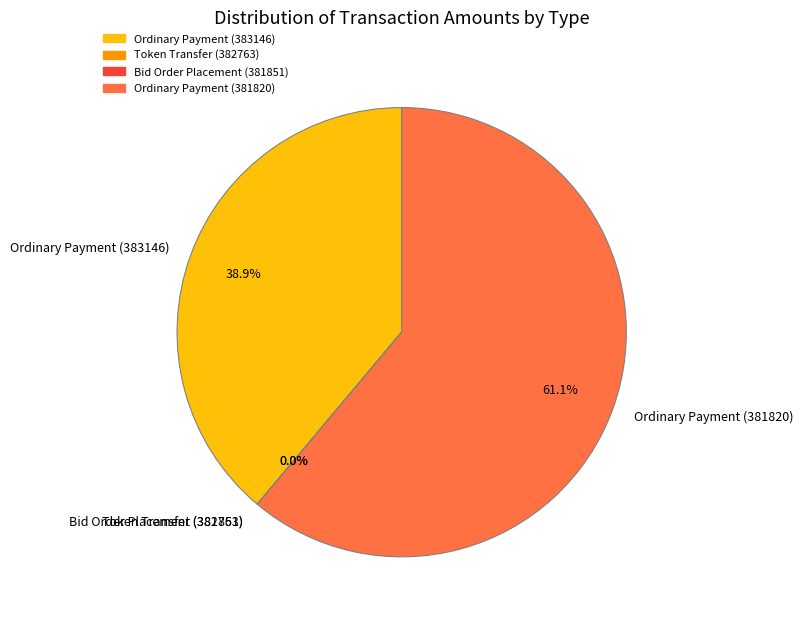

True or false: Ordinary Payment (383146) accounts for 31% of the total.

False